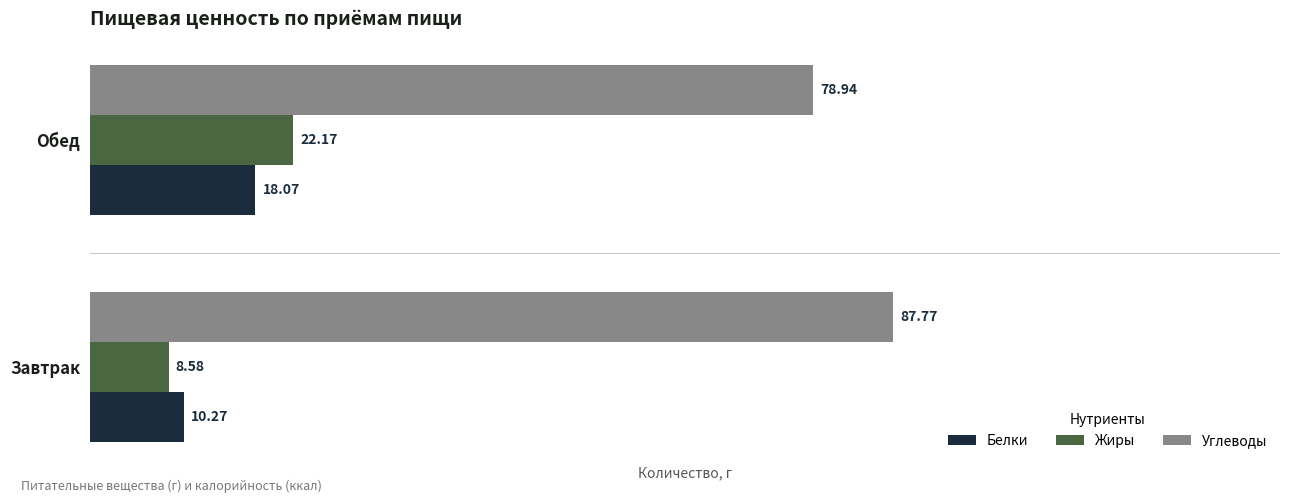

What is the total value across all series at Завтрак?

106.6